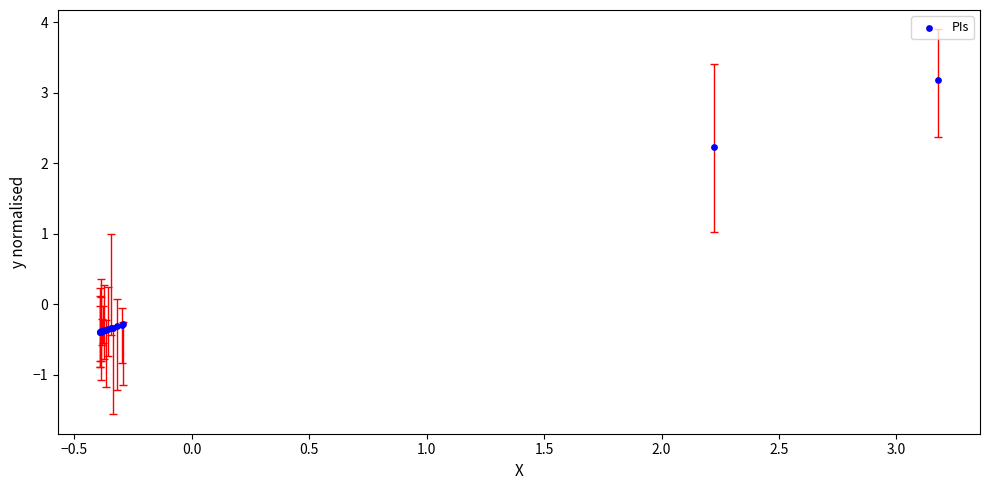

What Y value in the scatter plot is closest to 1?

2.2